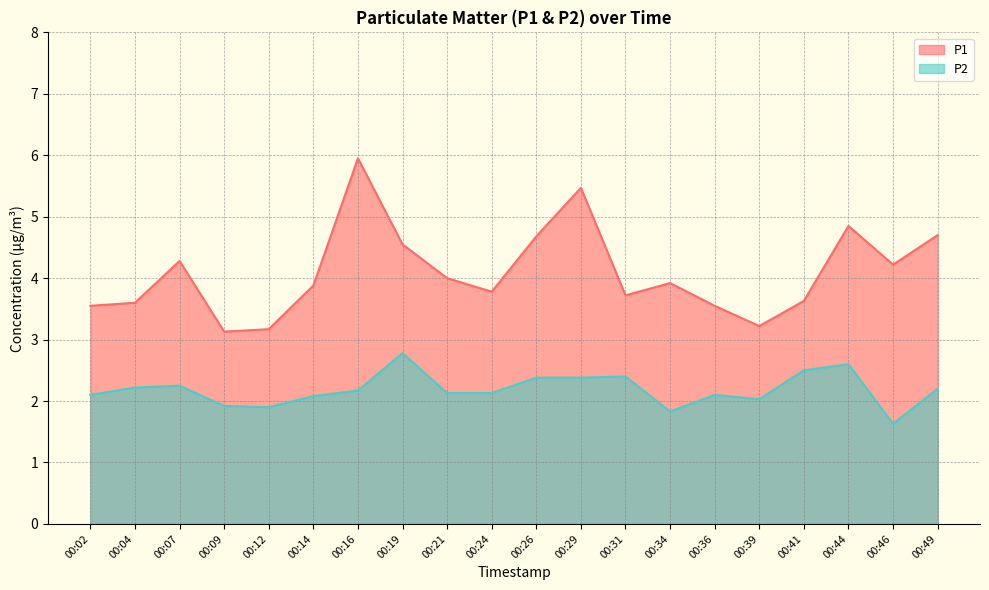

Rank the series by their average value, from highest to lowest.

P1, P2